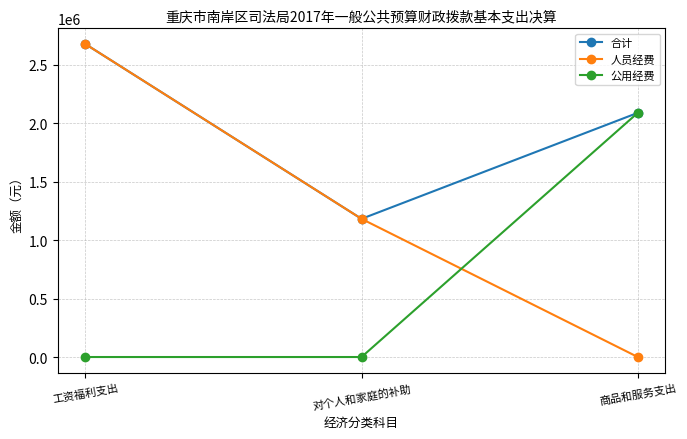

What is the difference between the maximum and minimum values in the 人员经费 series?

2675928.8